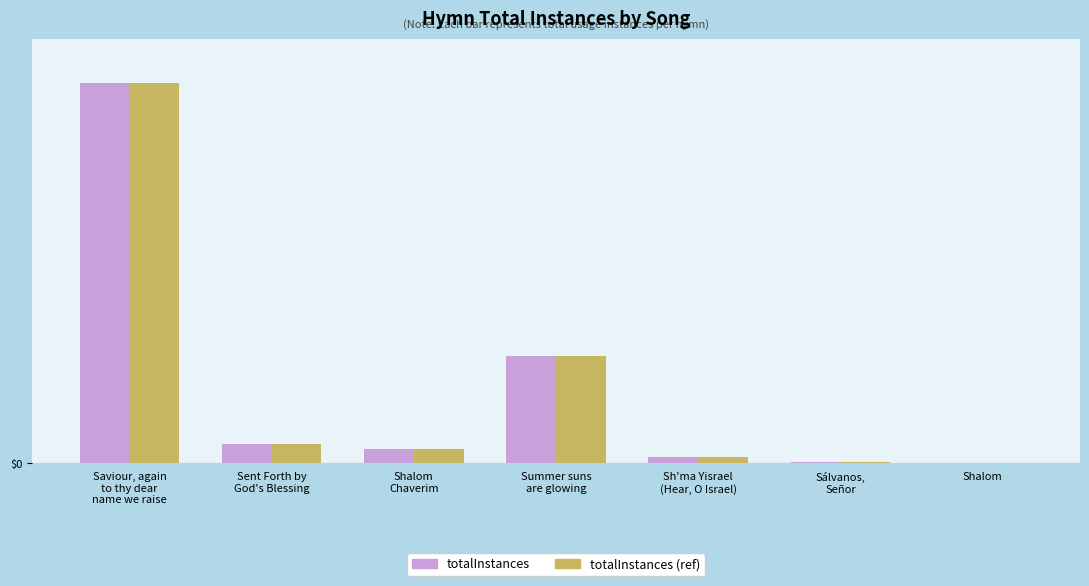

Which series has the largest range (max minus min)?

totalInstances